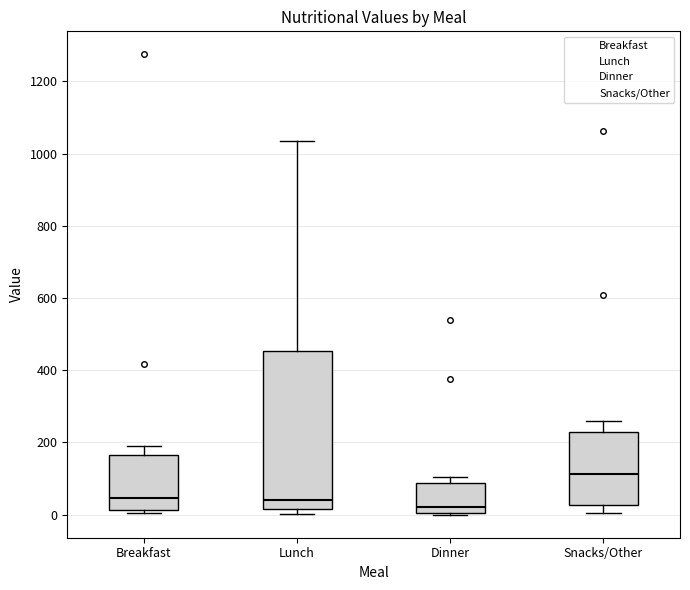

Reading left to right, read every box against the y-axis: the position of its median line, the range the box covers, and the ends of its whiskers. The values are not printed on the chart, so give them approximately, as read against the axis.

Breakfast: median 40, box 20 to 160, whiskers 0 to 200
Lunch: median 40, box 20 to 460, whiskers 0 to 1040
Dinner: median 20, box 0 to 80, whiskers 0 to 100
Snacks/Other: median 120, box 20 to 220, whiskers 0 to 260